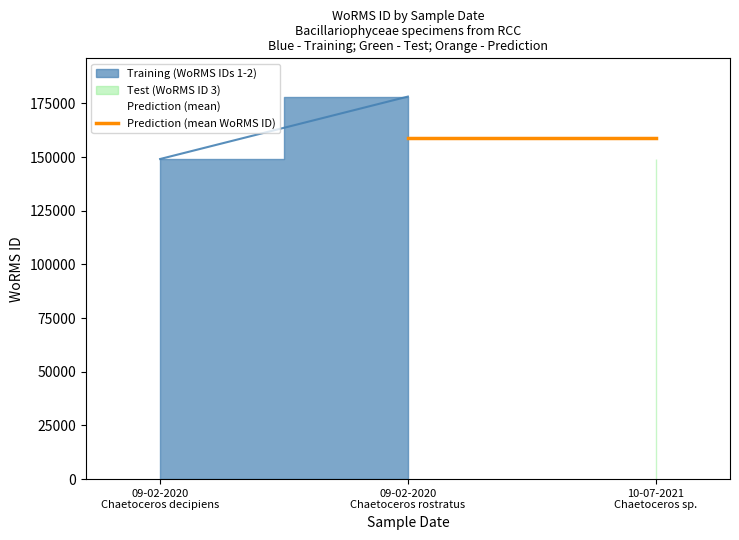

How many data points are less than 149126?

1